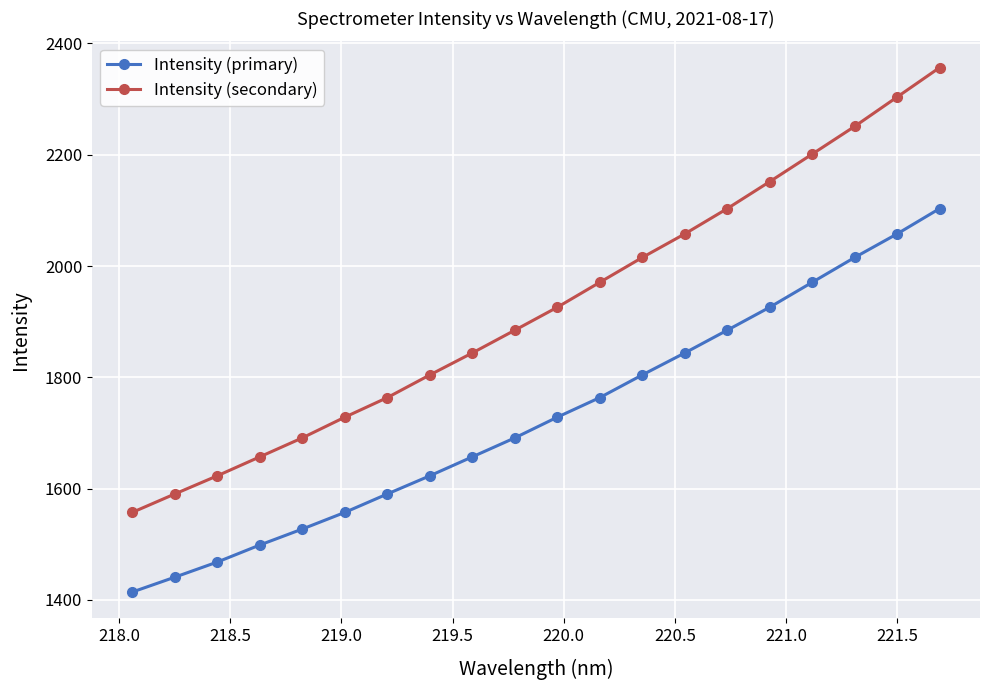

At how many categories does at least one series exceed 2027?

7